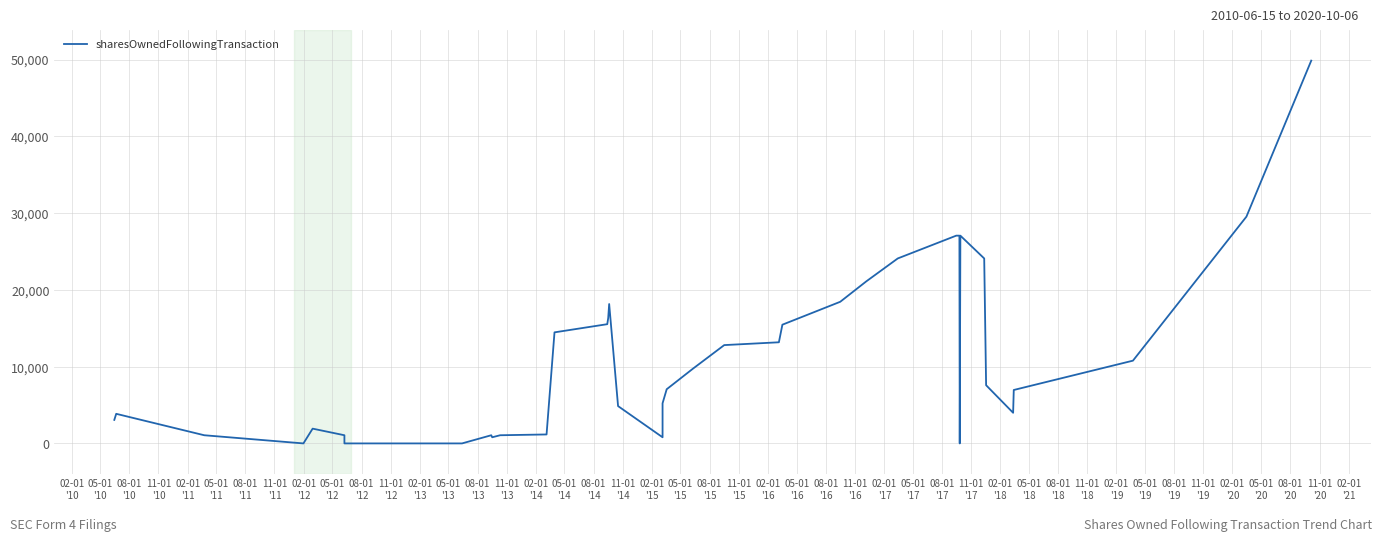

How many categories are shown in the chart?

39